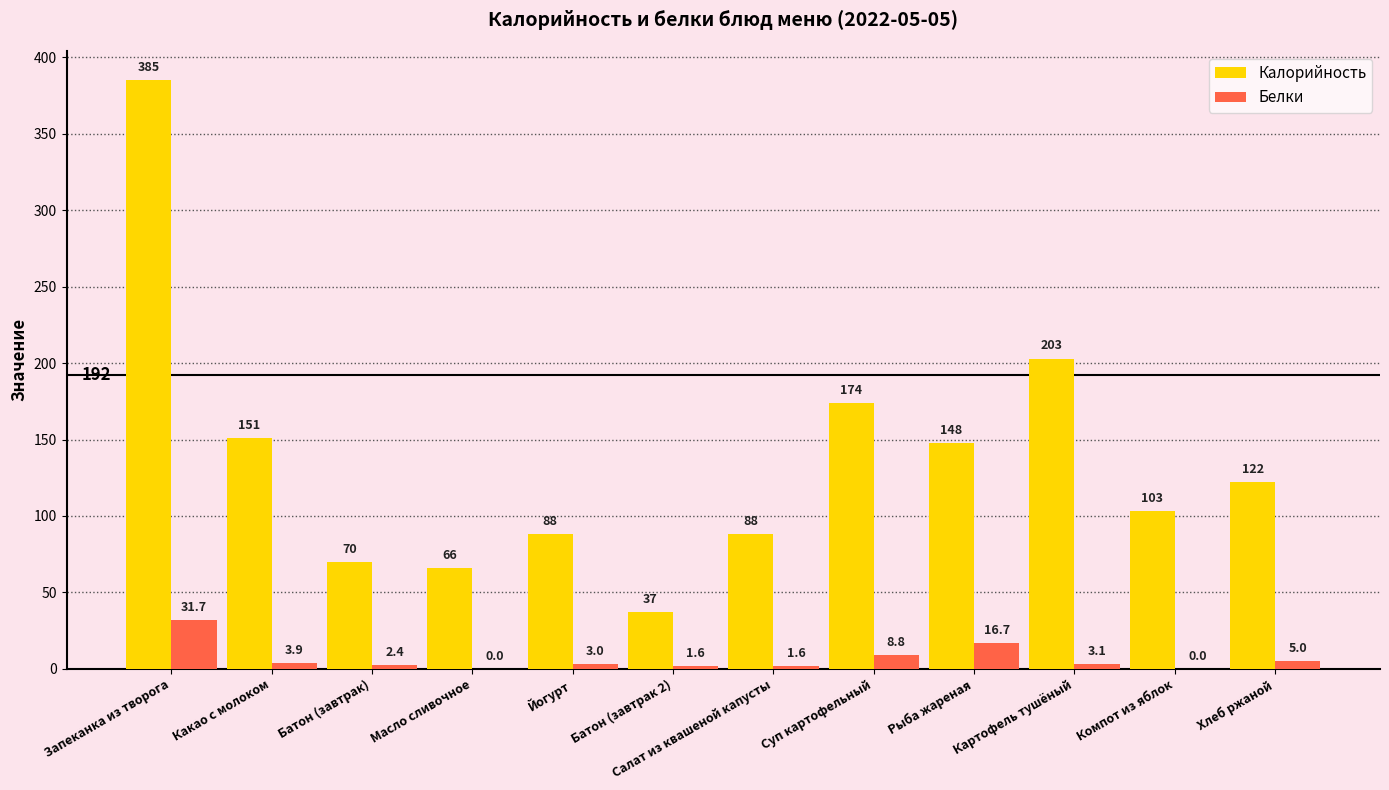

What is the spread (max minus min) of values at Картофель тушёный?

199.9